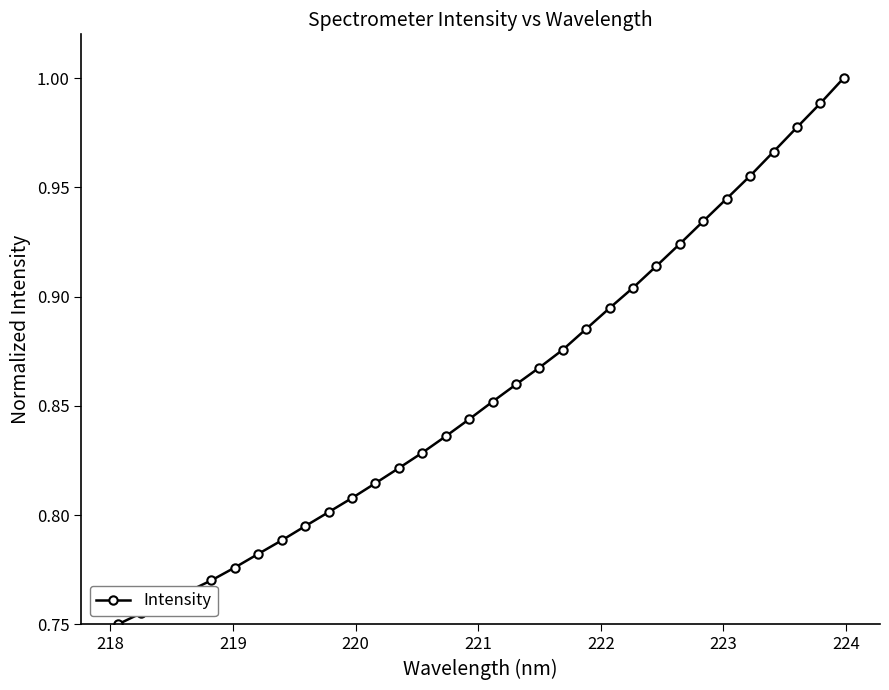

True or false: there are more than 2 points higher than both neighbors.

False